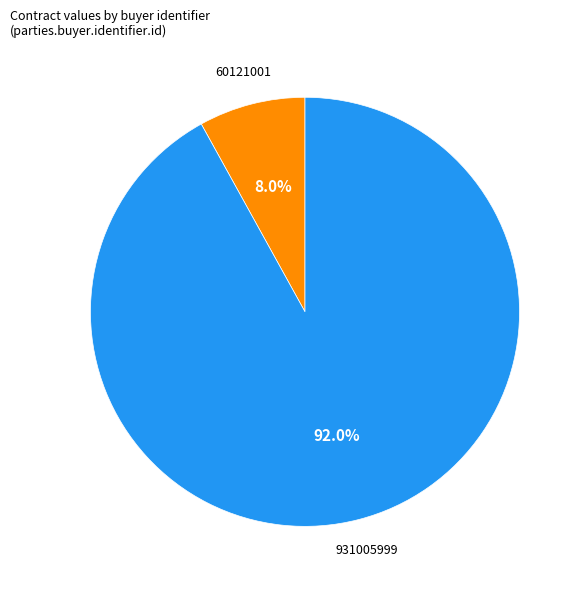

Combined, what portion of the pie is 60121001 and 931005999?

100.0%